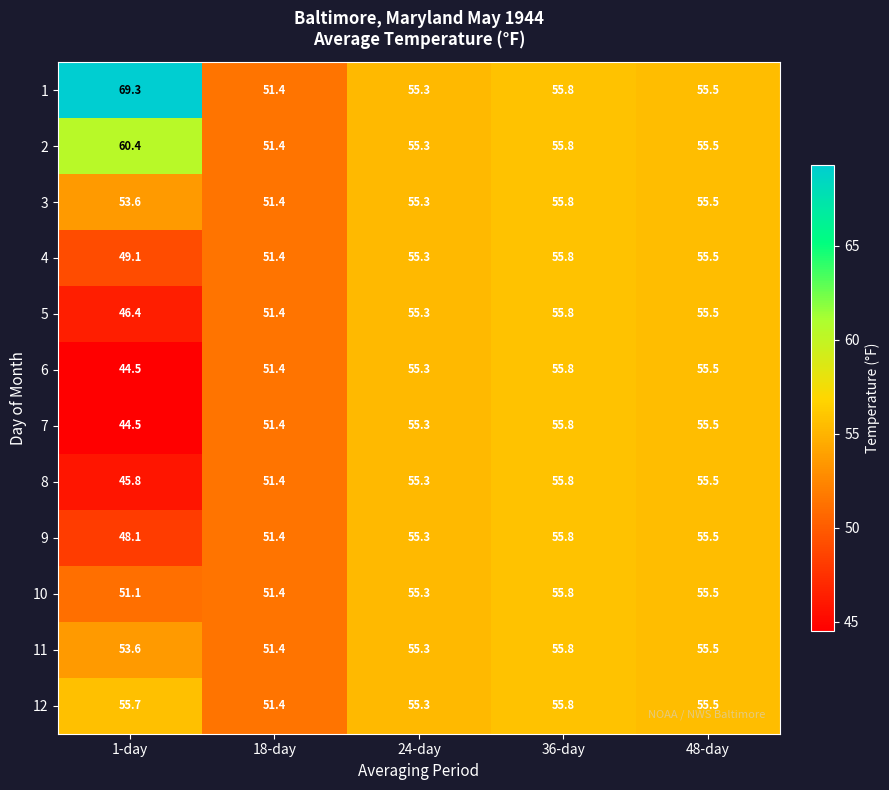

Which label corresponds to the largest value in the chart?

1-day